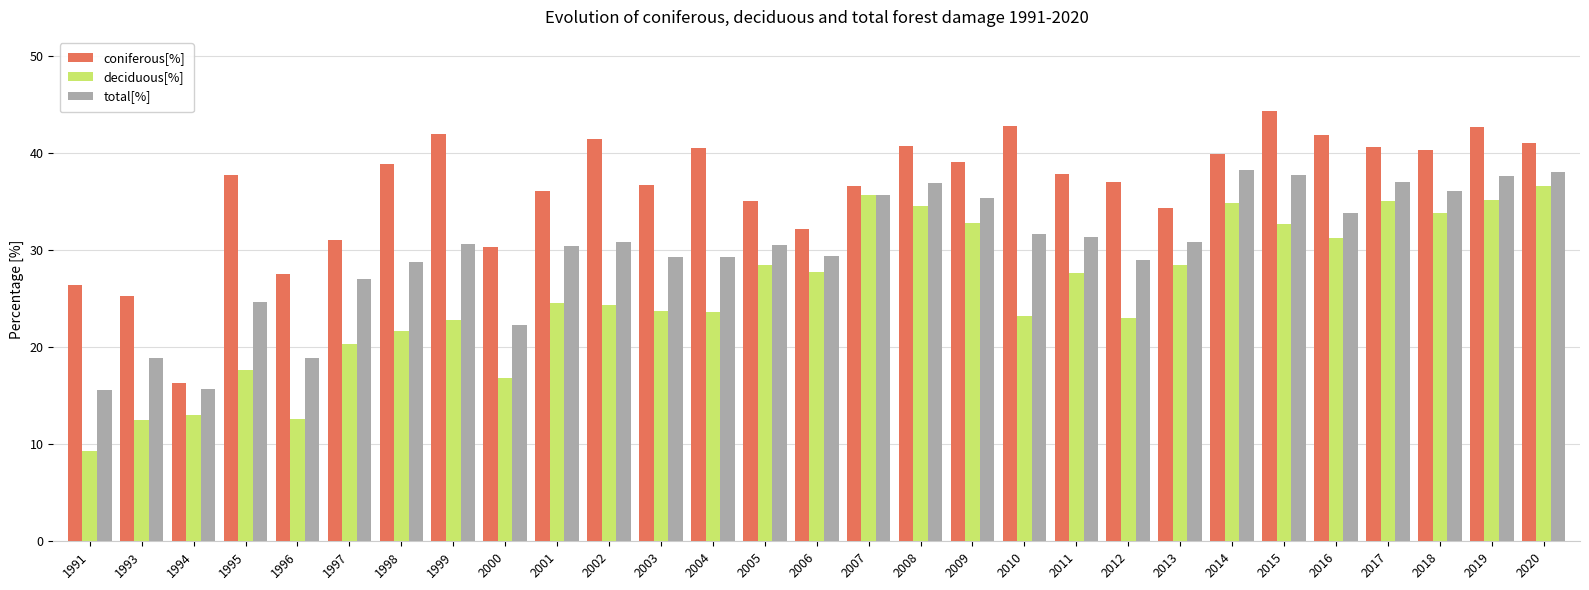

The deciduous[%] series shows 9.6 at 2016. True or false?

False